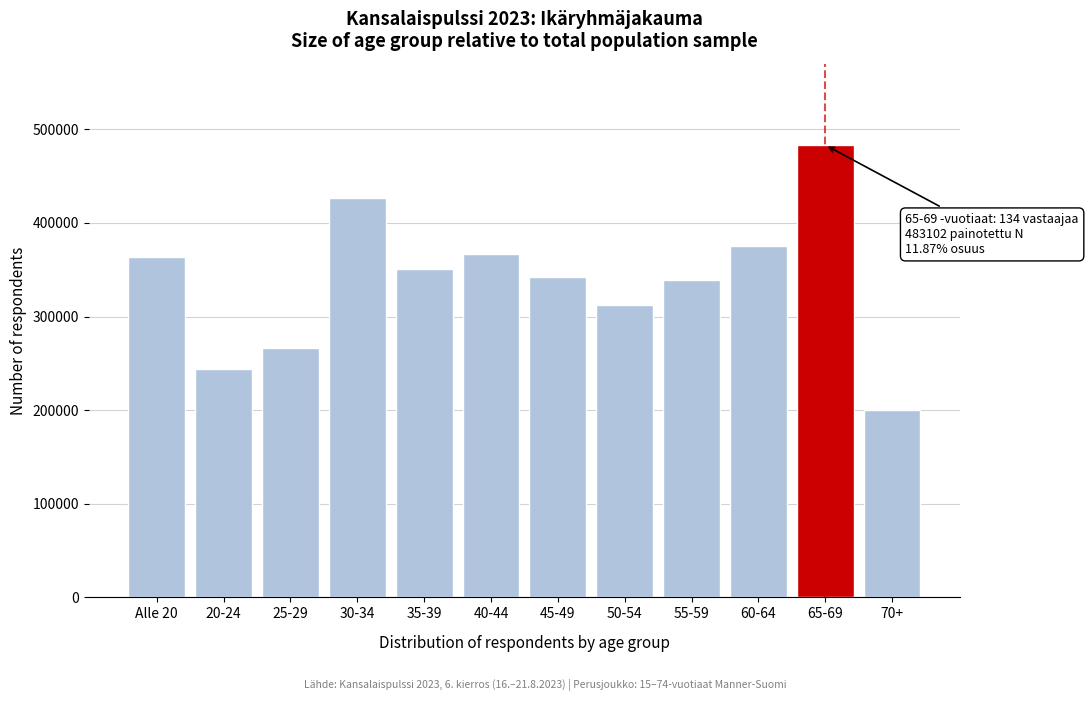

Reading left to right, what are all the values shown in this chart?

Alle 20=363237	20-24=243768	25-29=266856	30-34=426110	35-39=351094	40-44=367125	45-49=342305	50-54=312563	55-59=338778	60-64=375309	65-69=483102	70+=200633